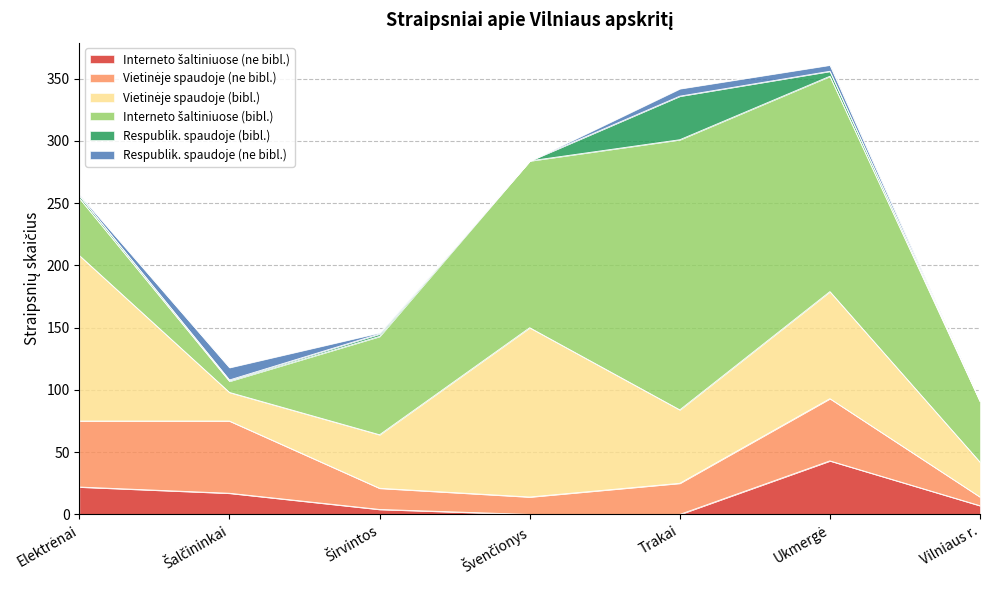

Reading left to right, transcribe all the data shown in this chart.

Interneto šaltiniuose (ne bibl.): Elektrėnai=22	Šalčininkai=17	Širvintos=4	Švenčionys=0	Trakai=0	Ukmergė=43	Vilniaus r.=7
Vietinėje spaudoje (ne bibl.): Elektrėnai=53	Šalčininkai=58	Širvintos=17	Švenčionys=14	Trakai=25	Ukmergė=50	Vilniaus r.=7
Vietinėje spaudoje (bibl.): Elektrėnai=133	Šalčininkai=23	Širvintos=43	Švenčionys=136	Trakai=59	Ukmergė=86	Vilniaus r.=28
Interneto šaltiniuose (bibl.): Elektrėnai=46	Šalčininkai=9	Širvintos=79	Švenčionys=134	Trakai=217	Ukmergė=173	Vilniaus r.=49
Respublik. spaudoje (bibl.): Elektrėnai=2	Šalčininkai=1	Širvintos=2	Švenčionys=0	Trakai=35	Ukmergė=4	Vilniaus r.=0
Respublik. spaudoje (ne bibl.): Elektrėnai=1	Šalčininkai=10	Širvintos=1	Švenčionys=0	Trakai=6	Ukmergė=5	Vilniaus r.=0